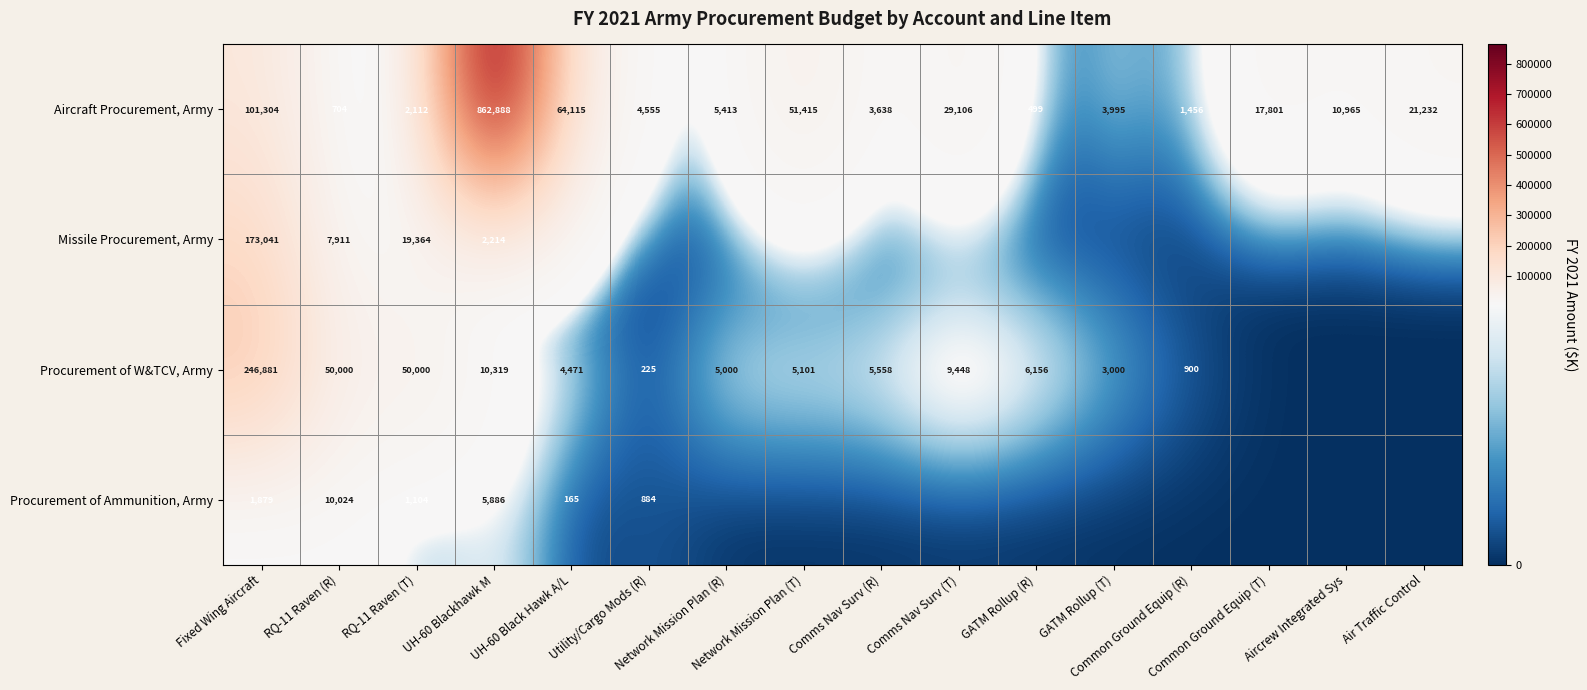

What is the maximum value shown in the chart?

862888